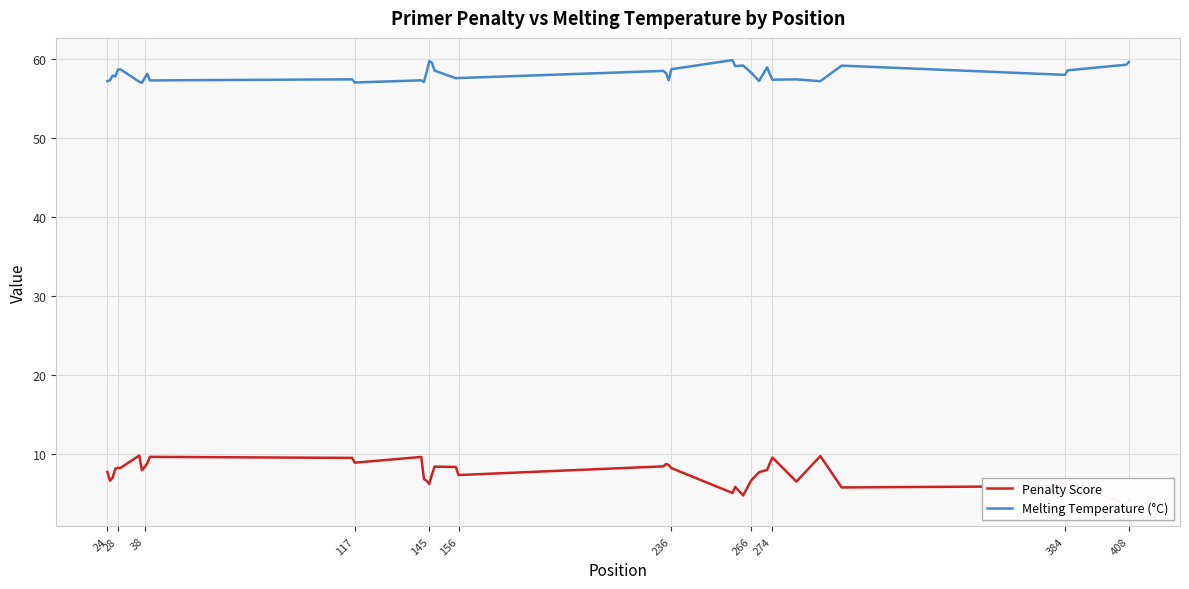

At how many categories does at least one series exceed 56?

40